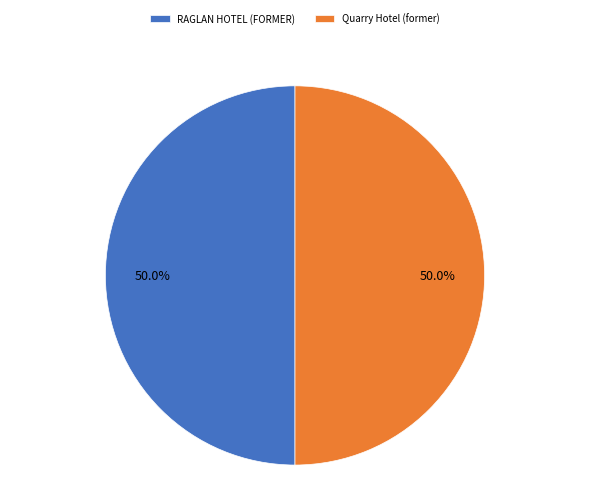

How much of the chart is everything except RAGLAN HOTEL (FORMER)?

50.0%